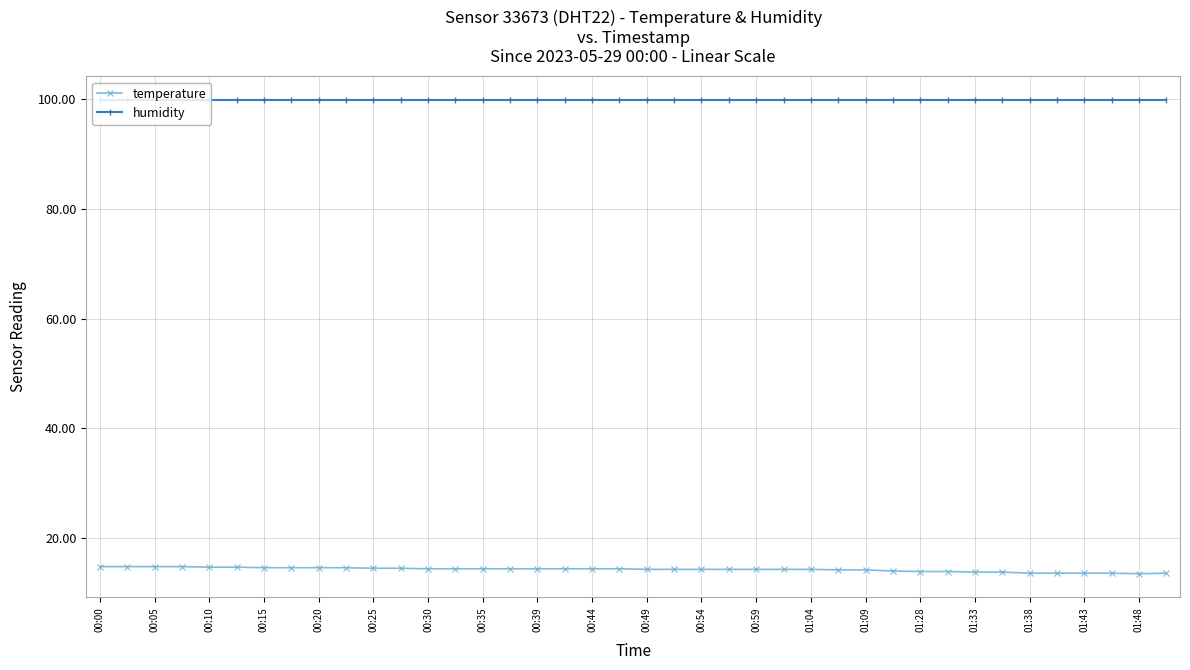

What is the minimum value for temperature?

13.4